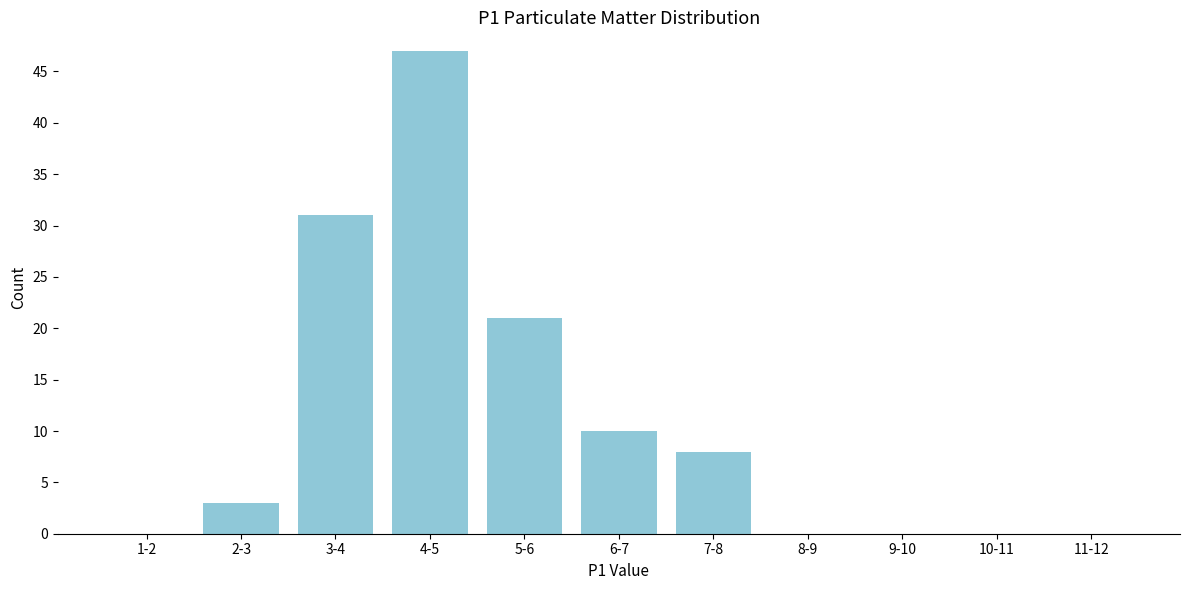

Reading left to right, extract all data points from this chart.

1-2=0	2-3=3	3-4=31	4-5=47	5-6=21	6-7=10	7-8=8	8-9=0	9-10=0	10-11=0	11-12=0